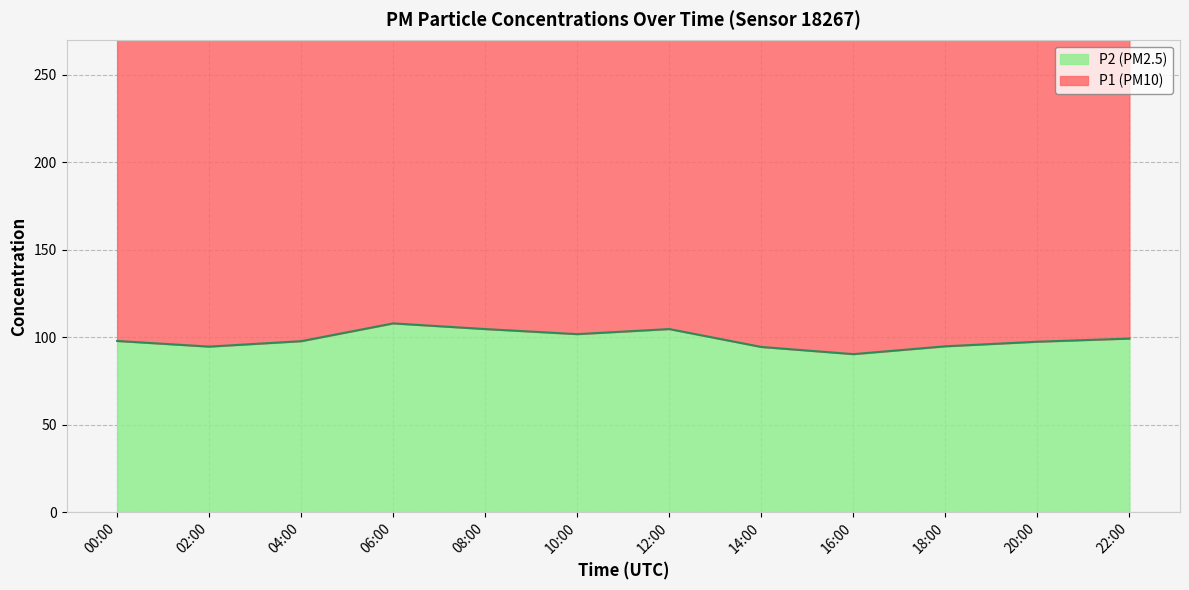

How many interior local valleys (lower than both neighbors) does the data have?

3